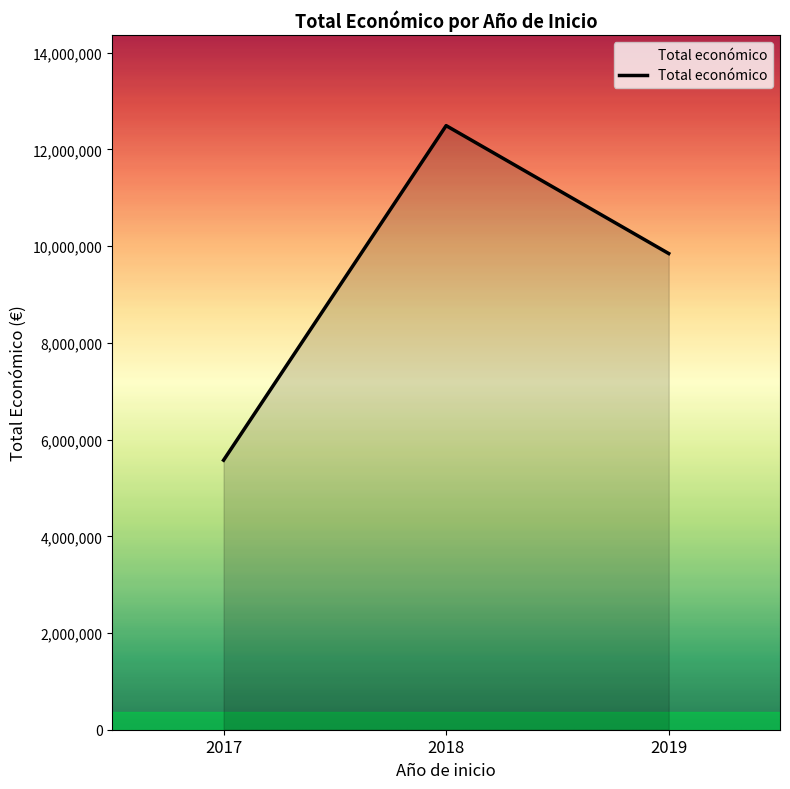

What is the sum of all values?

27915126